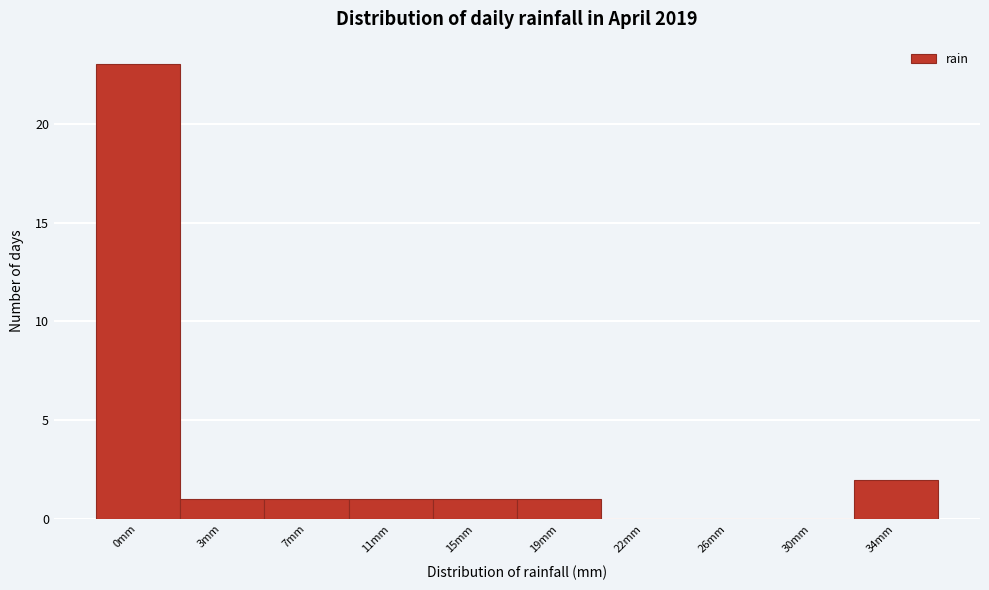

Reading left to right, transcribe all the data shown in this chart.

0mm=23	3mm=1	7mm=1	11mm=1	15mm=1	19mm=1	22mm=0	26mm=0	30mm=0	34mm=2